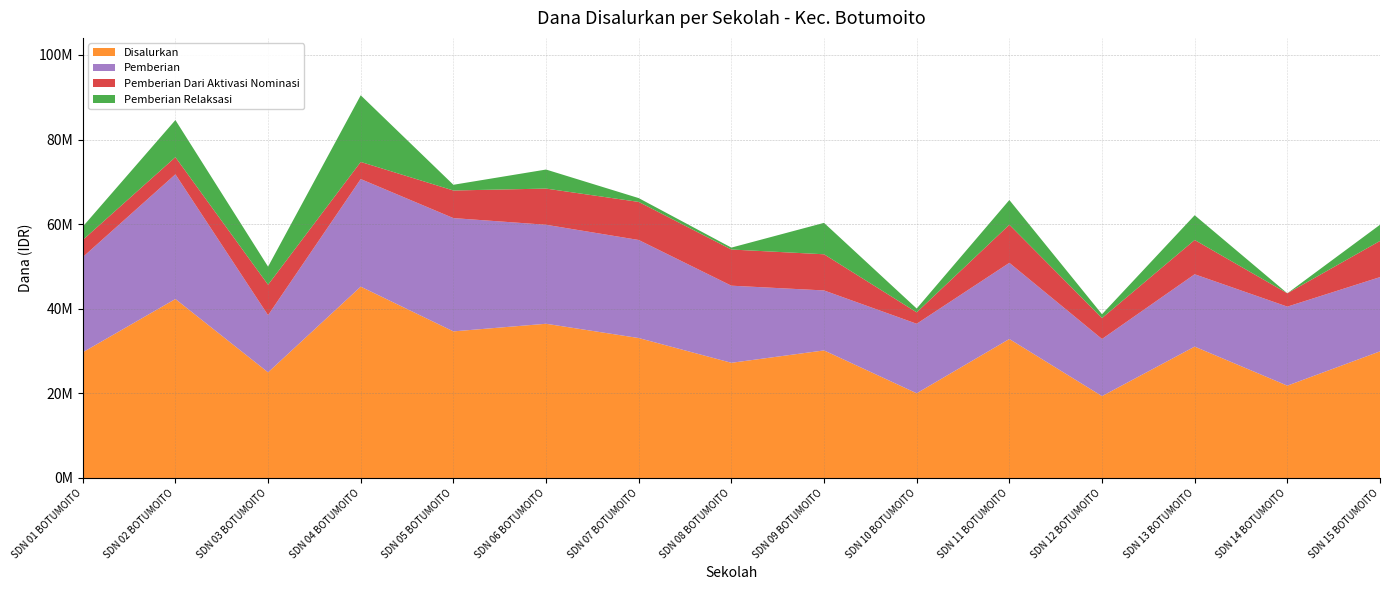

What are all the series names shown in the legend?

Disalurkan, Pemberian, Pemberian Dari Aktivasi Nominasi, Pemberian Relaksasi